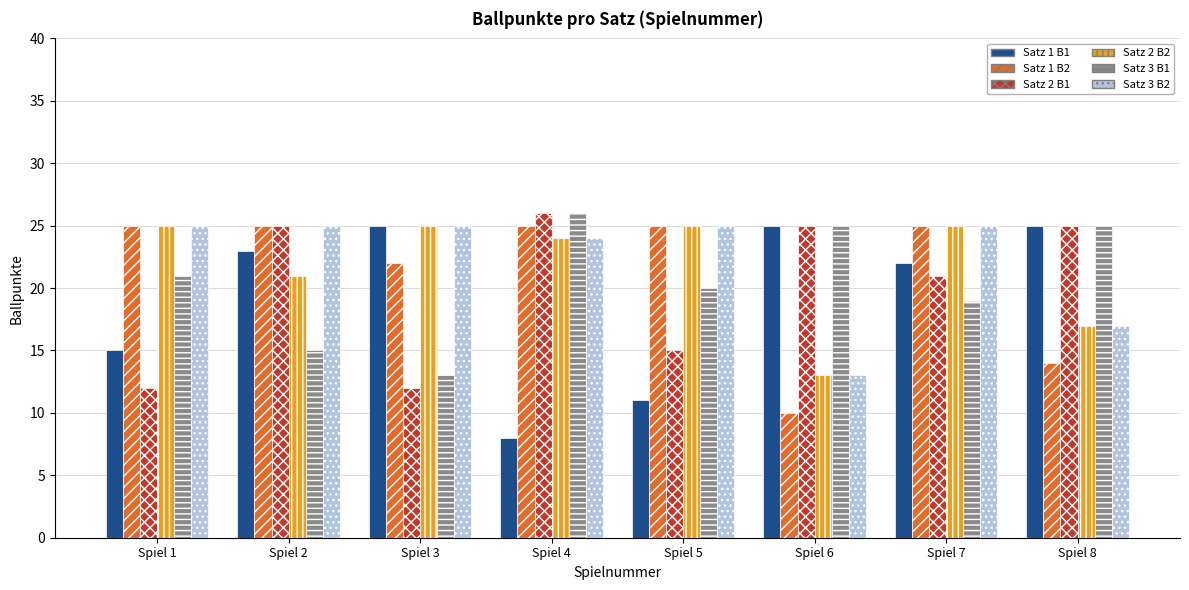

How many bars are there in total?

48